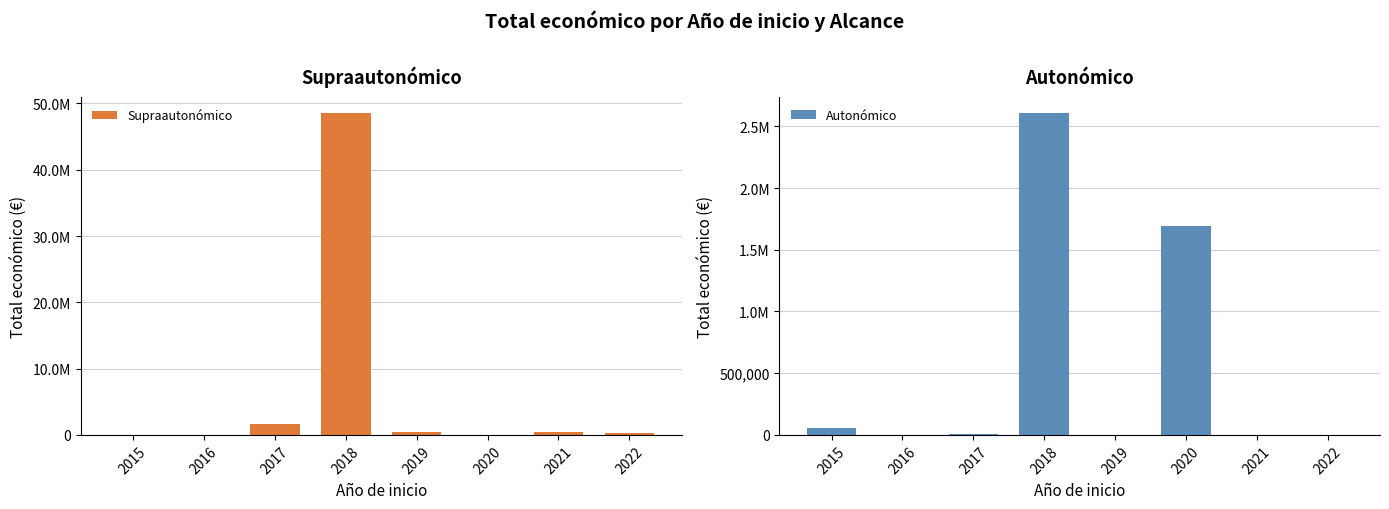

Between 2015 and 2020, which series saw the biggest shift?

Autonómico